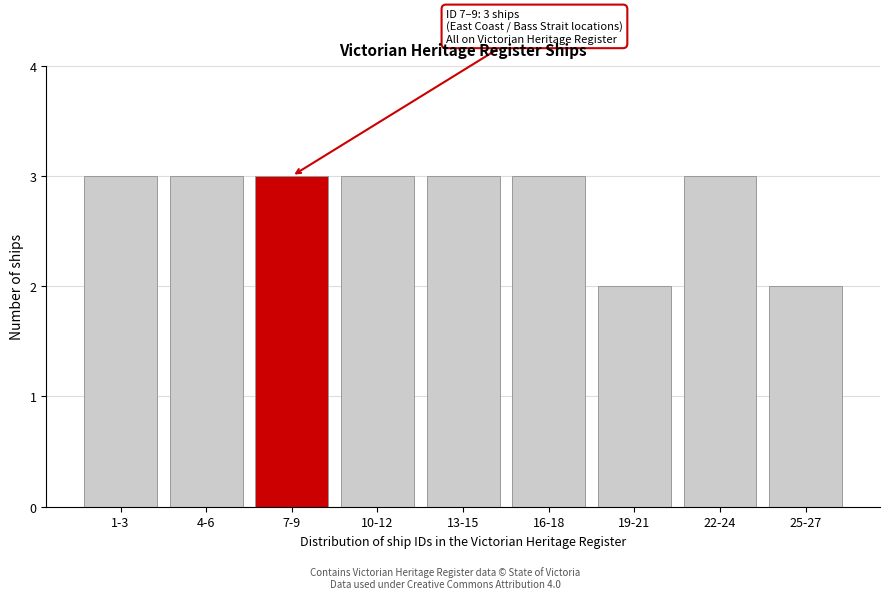

Reading left to right, list all the values displayed in this chart.

1-3=3	4-6=3	7-9=3	10-12=3	13-15=3	16-18=3	19-21=2	22-24=3	25-27=2